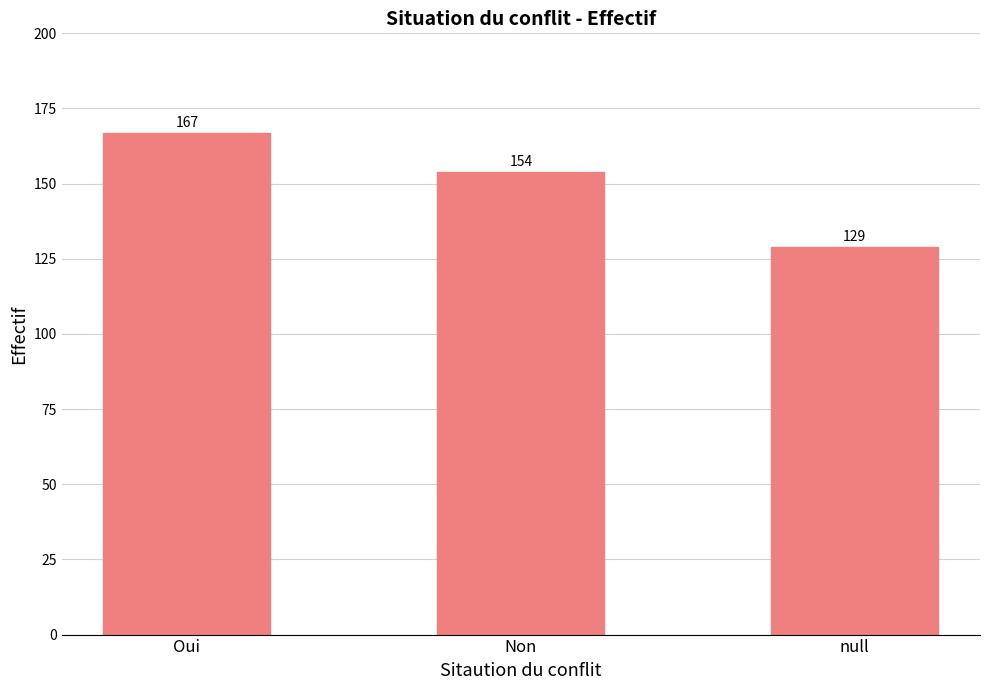

The chart shows a value of 129 at null. True or false?

True